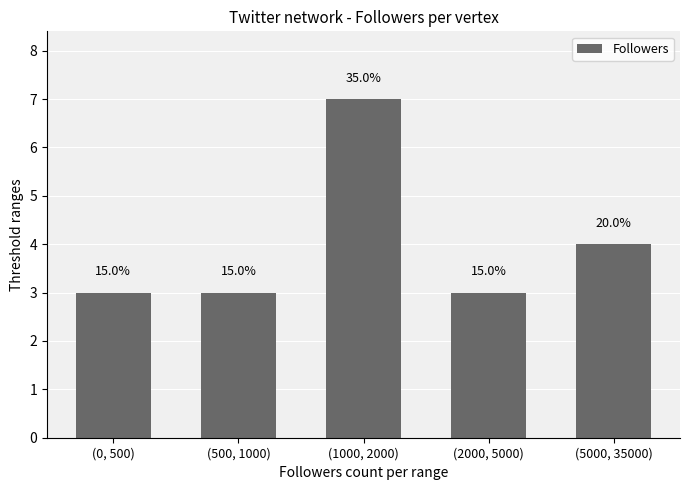

What is the value of the 5th bar from the left?

4